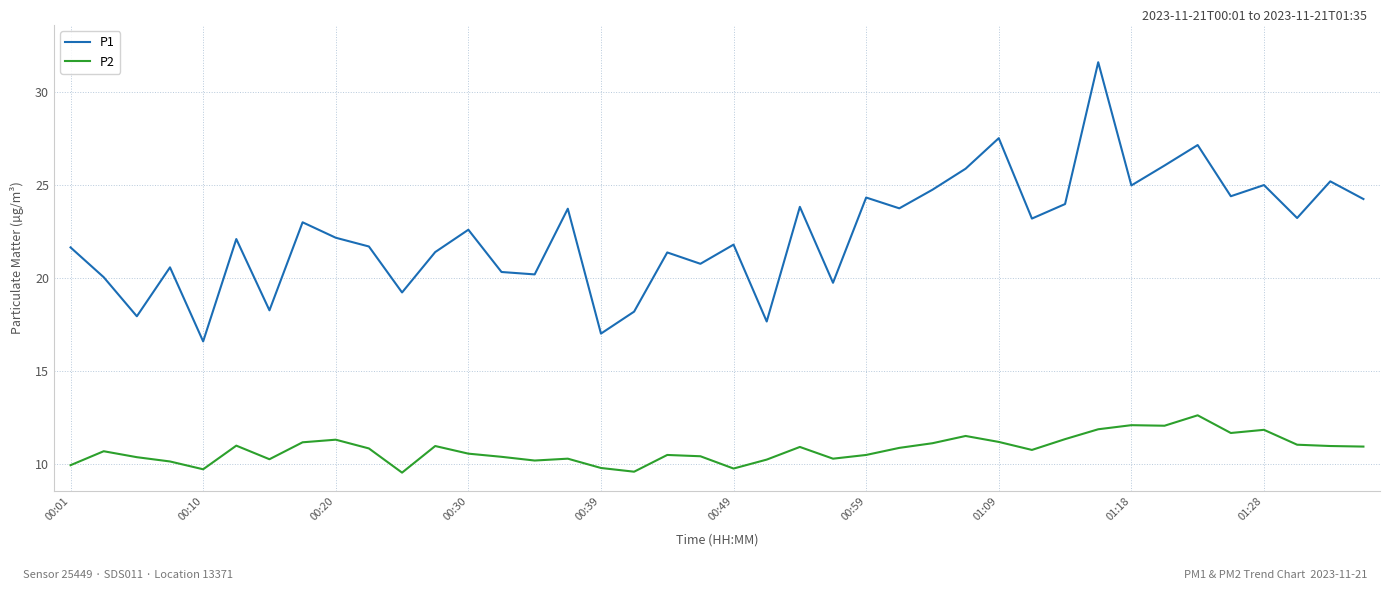

What is the difference between the maximum and minimum values in the P2 series?

3.1